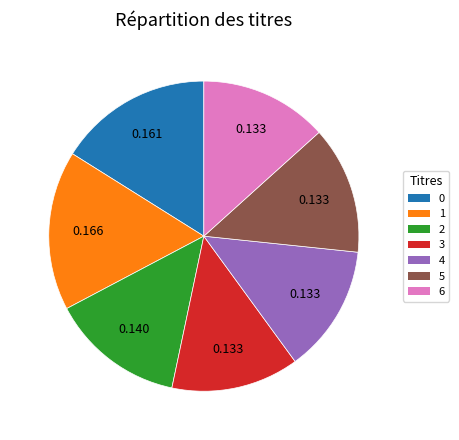

Does any single category account for the majority?

No